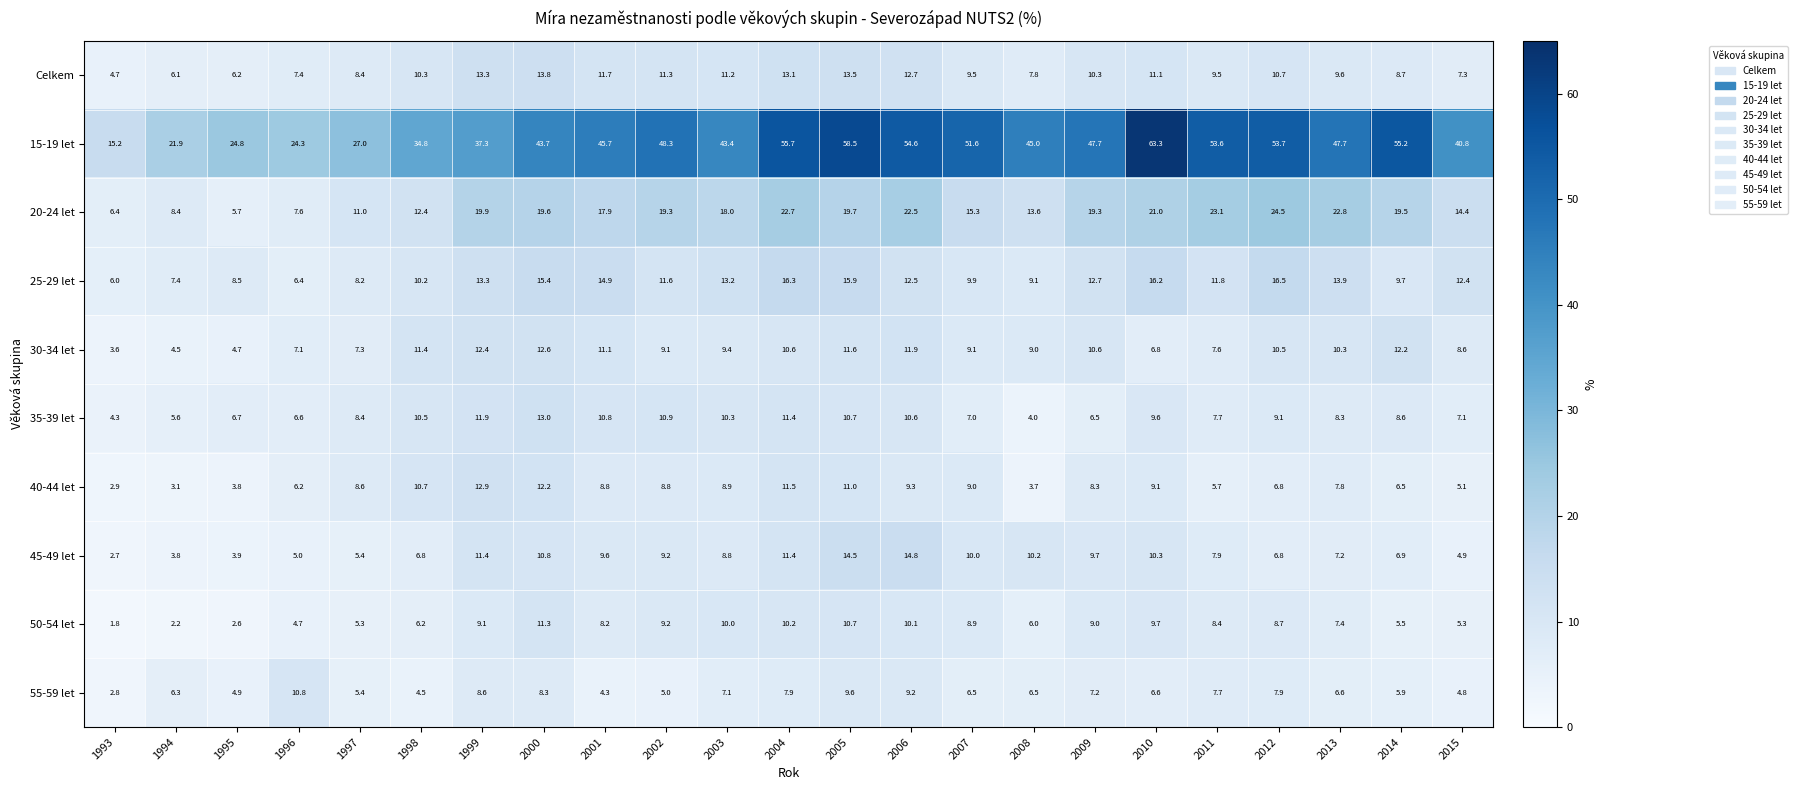

What is the spread (max minus min) of values at 1995?

22.2